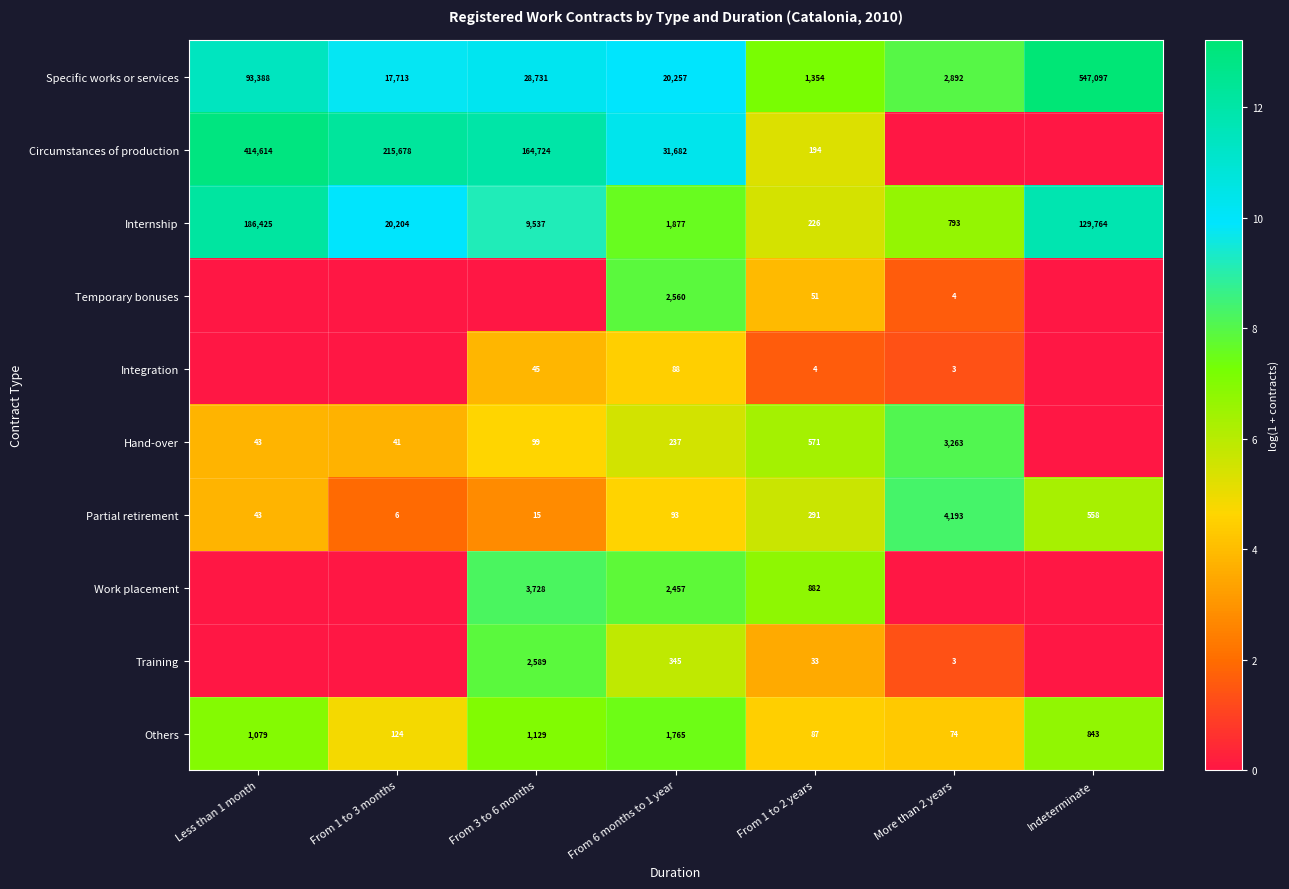

The Specific works or services series shows 150649 at Less than 1 month. True or false?

False